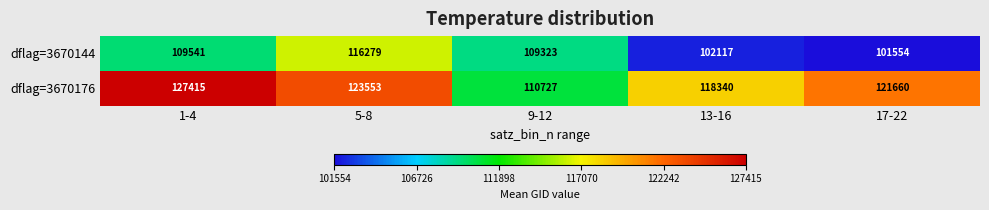

Reading left to right, what are all the values shown in this chart?

dflag=3670144: 1-4=109541	5-8=116279	9-12=109323	13-16=102117	17-22=101554
dflag=3670176: 1-4=127415	5-8=123553	9-12=110727	13-16=118340	17-22=121660